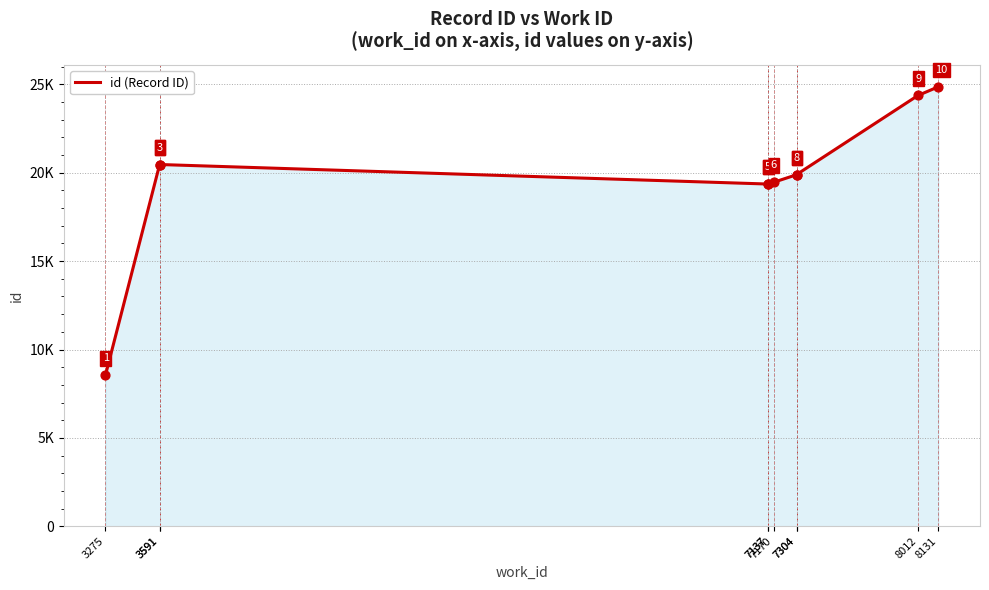

Which has a higher value, 7304 or 7137?

7304